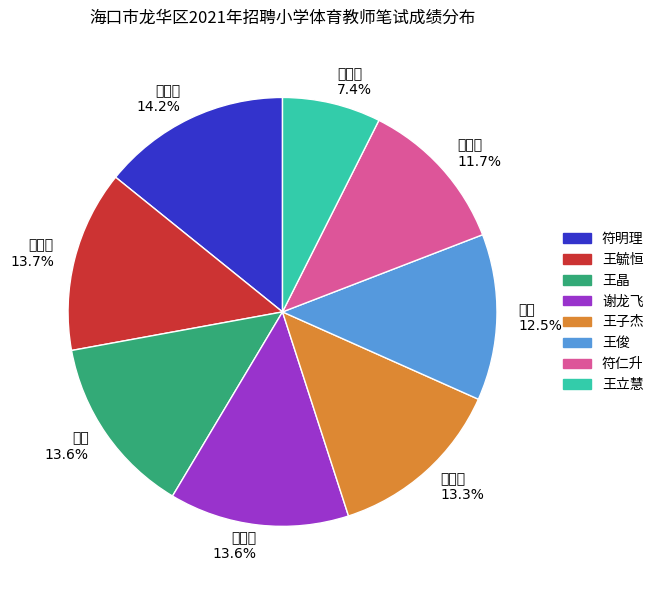

Between 符明理 and 王俊, which is larger?

符明理